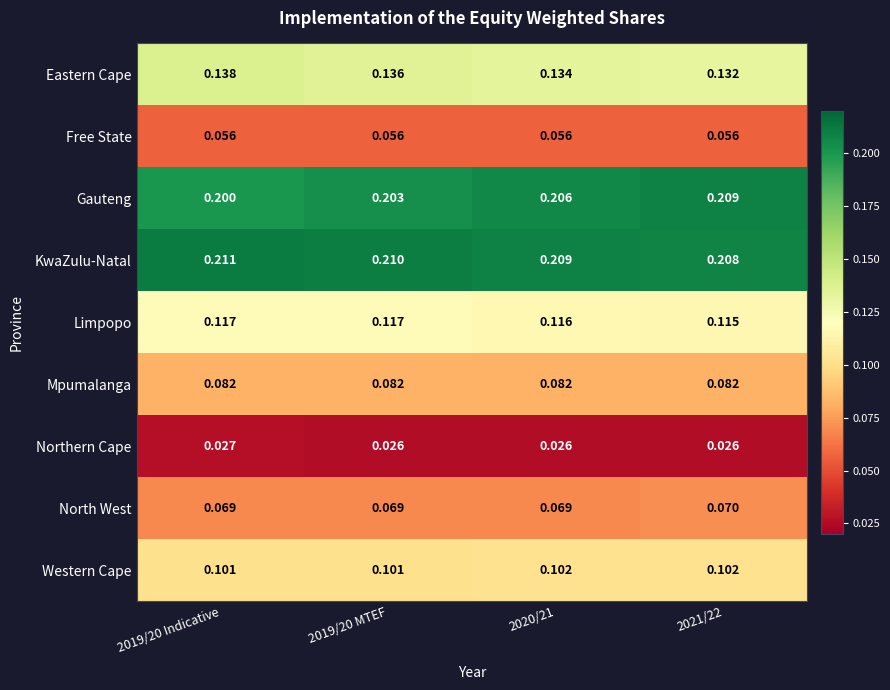

At how many categories does at least one series exceed 0?

4